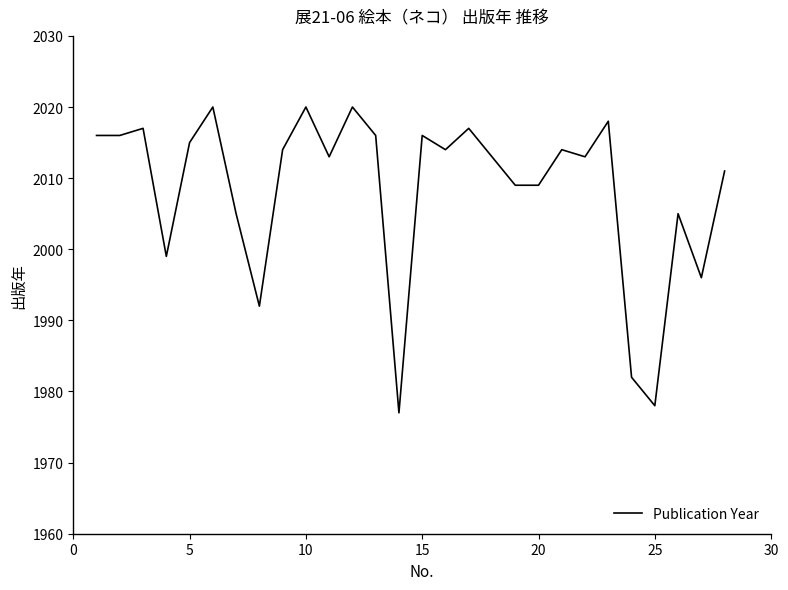

What is the smallest value displayed?

1977